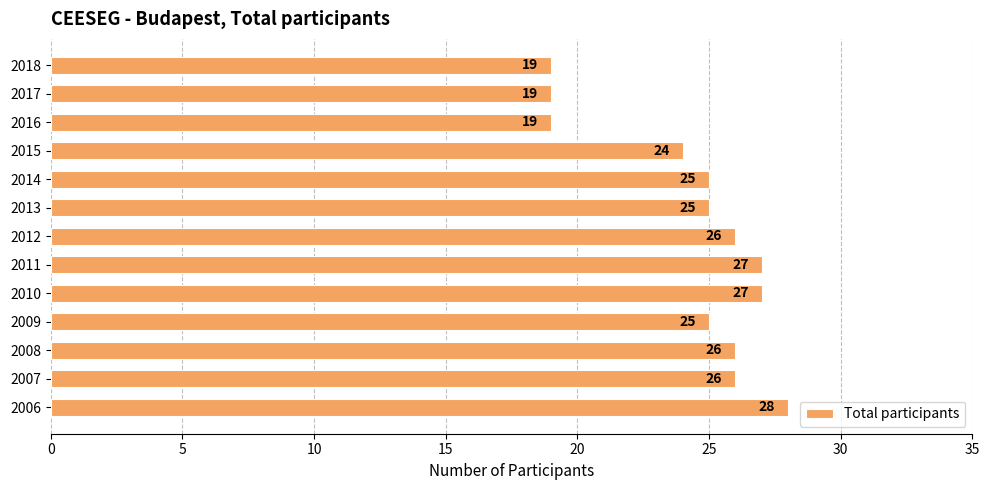

The chart shows a value of 24 at 2015. True or false?

True